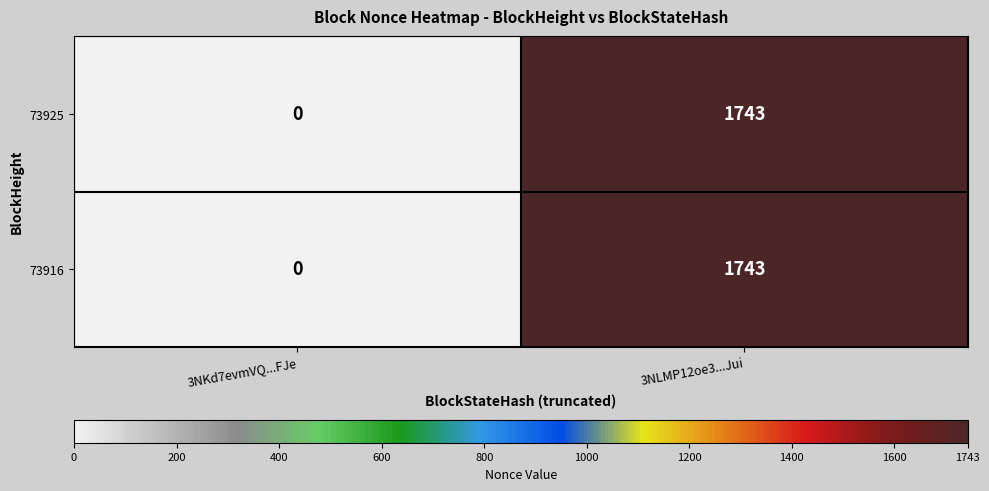

Where is 73925 nearest to the value 871?

3NKd7evmVQ...FJe